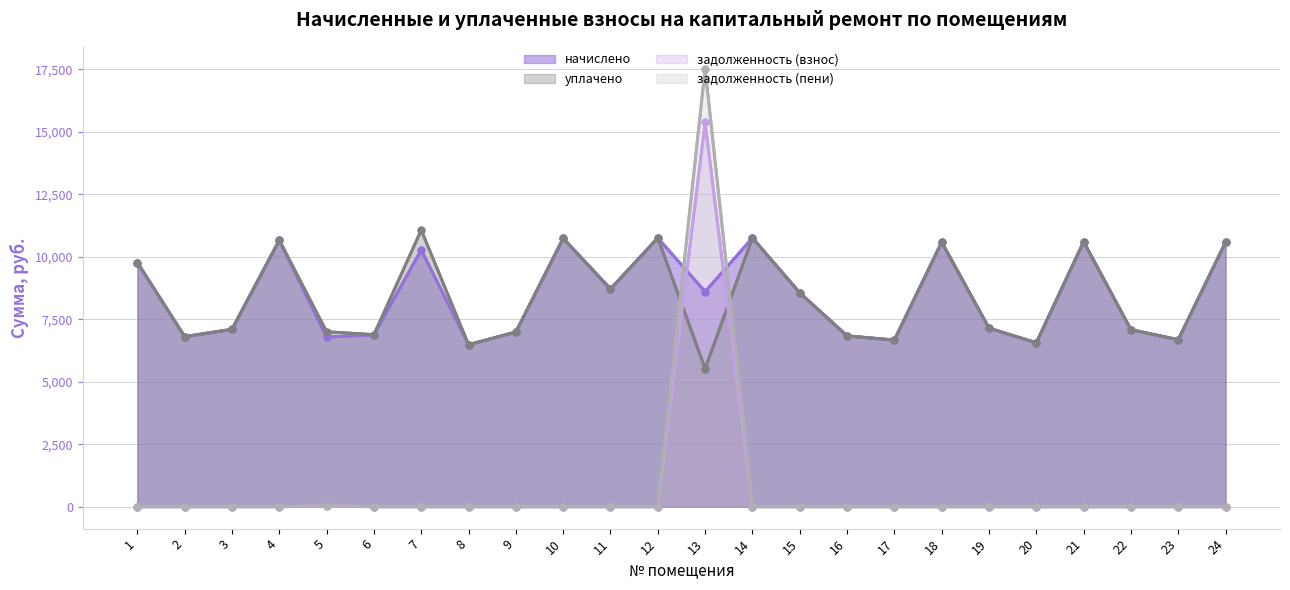

The уплачено (линия) series shows 3108.3 at 1. True or false?

False